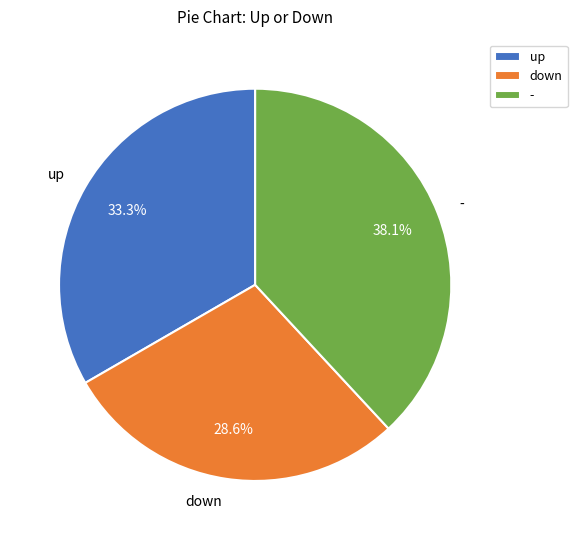

To the nearest percent, what is the difference between the up and - slice percentages?

5%